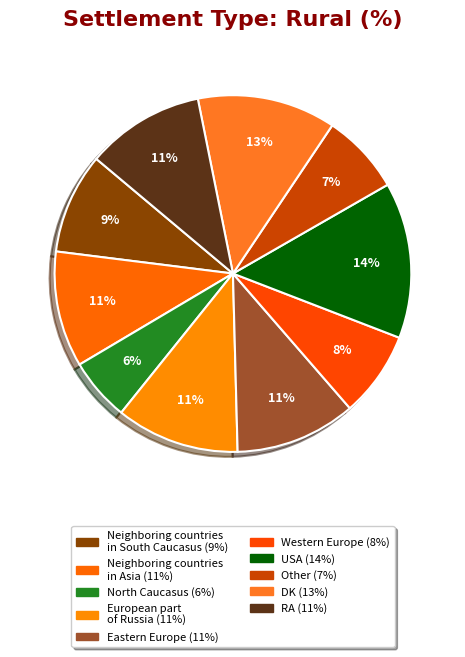

Is there any slice that represents more than half of the pie?

No